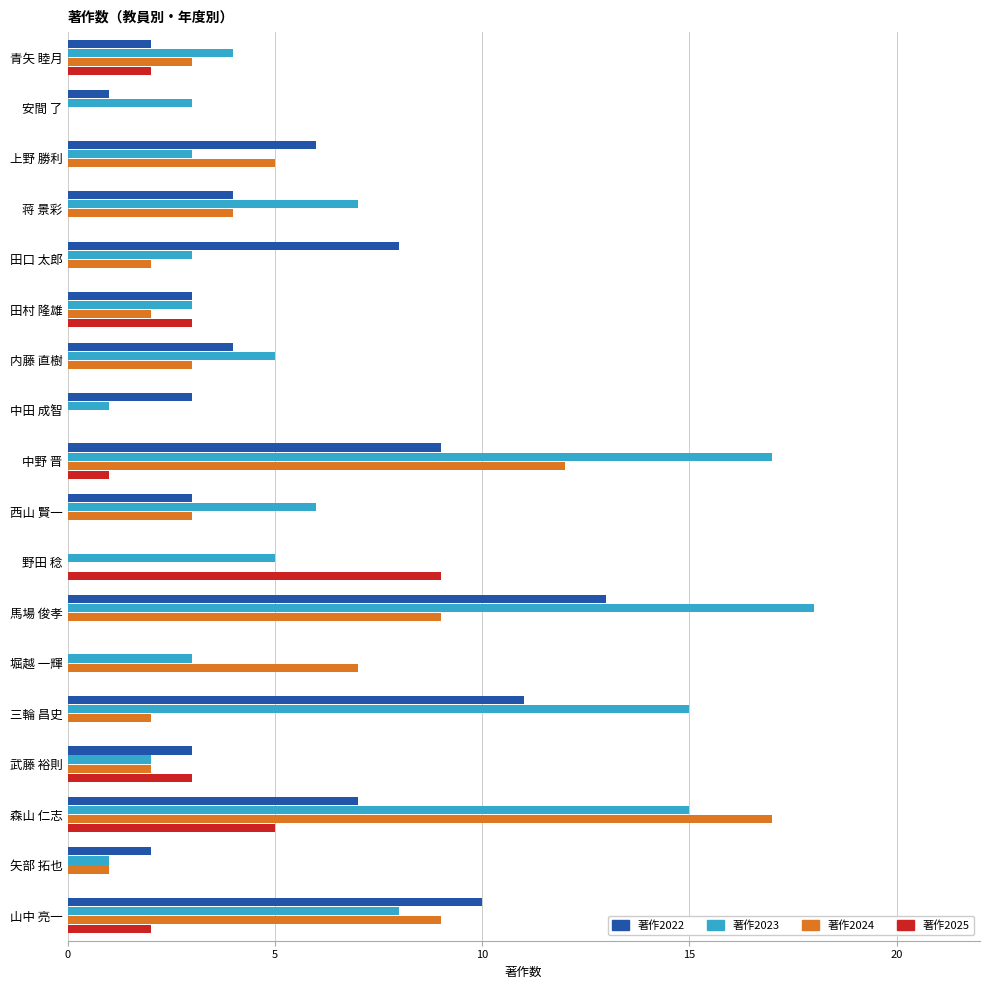

What is the sum of all 著作2024 values?

81